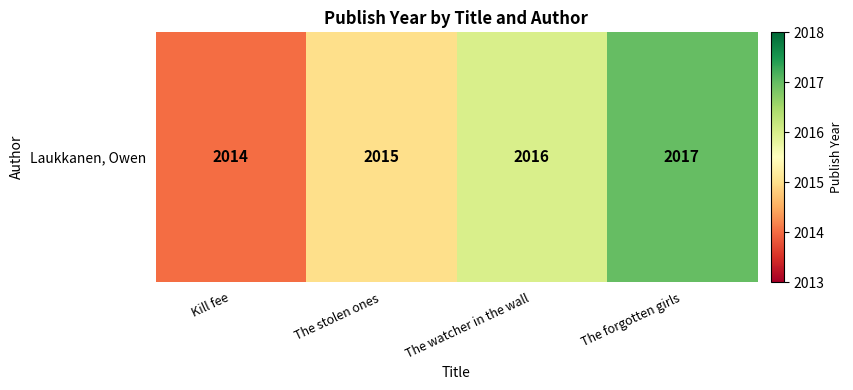

Rank the categories by value from highest to lowest.

The forgotten girls, The watcher in the wall, The stolen ones, Kill fee